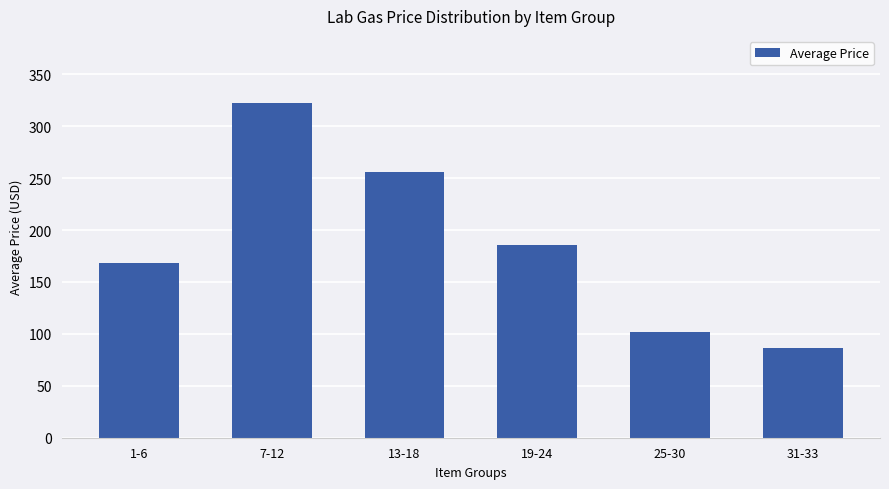

What is the label of the 6th bar from the left?

31-33